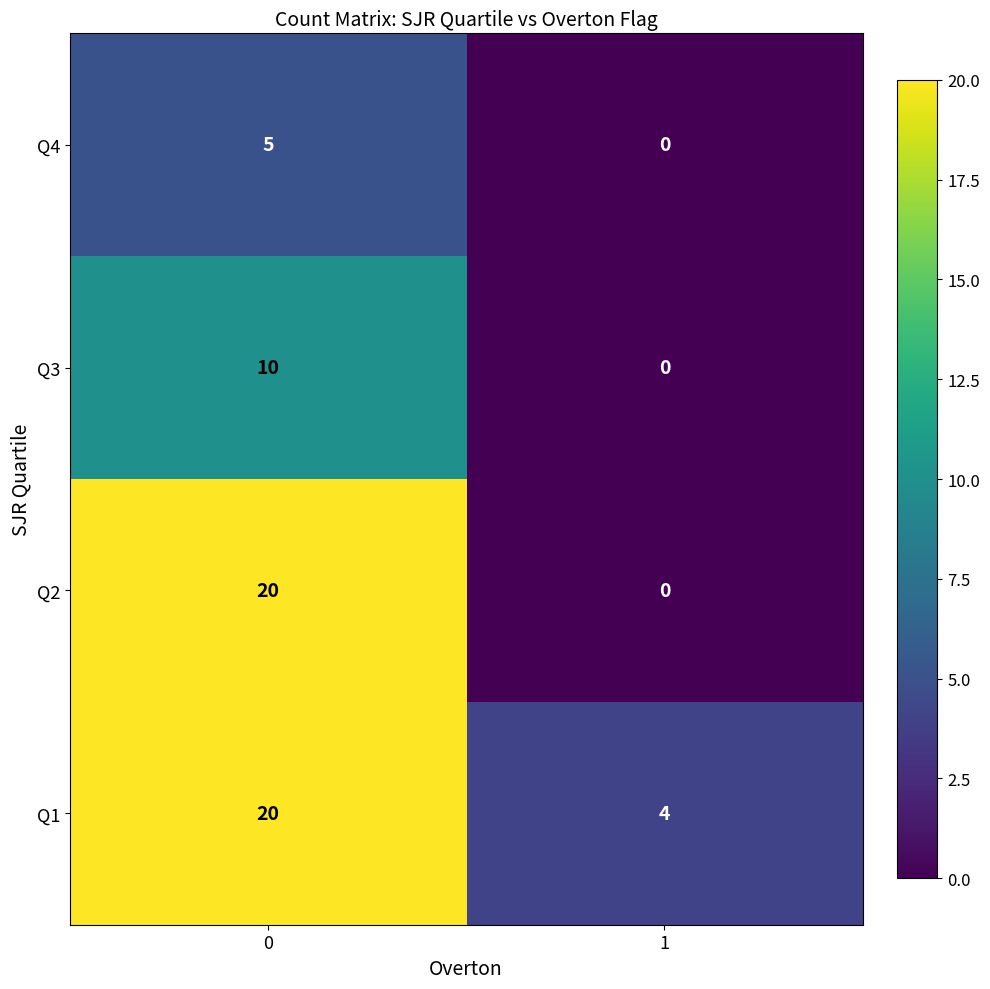

Reading right to left, list all the values displayed in this chart.

Q4: 0	5
Q3: 0	10
Q2: 0	20
Q1: 4	20